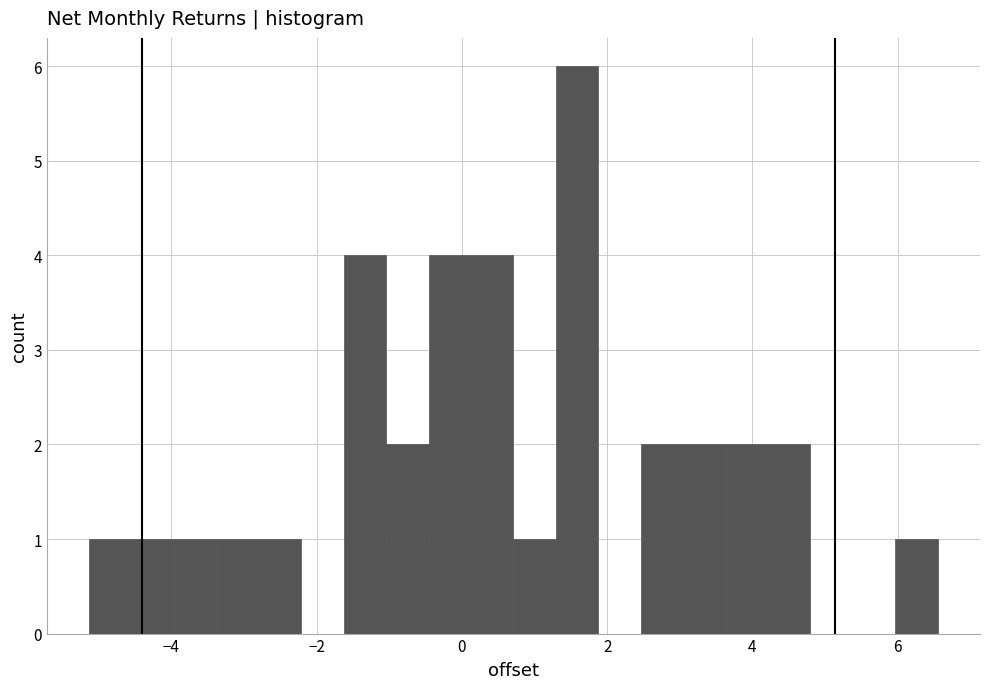

Read against the x-axis, roughly where is the centre of the tallest bar?

1.6